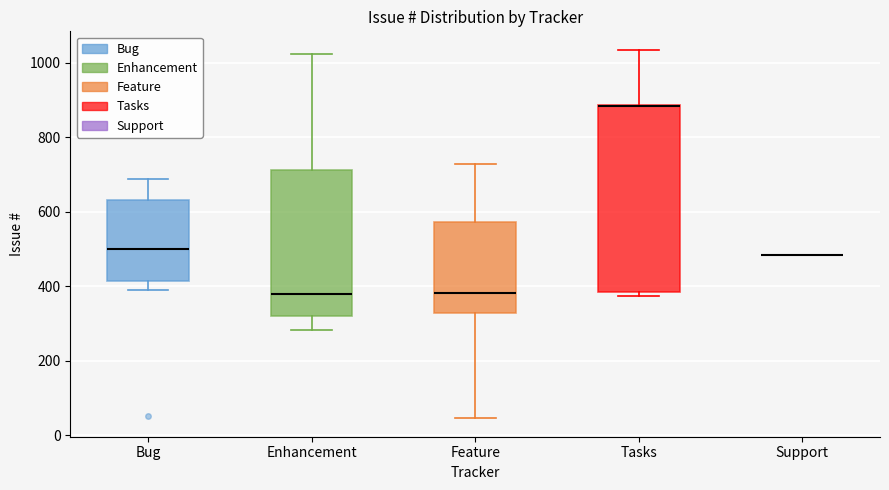

Reading left to right, transcribe this box plot: for each box, give where its median line is, the range the box spans, and where its two whiskers end, as read against the y-axis. The values are not printed on the chart, so give them approximately, as read against the axis.

Bug: median 500, box 420 to 640, whiskers 400 to 680
Enhancement: median 380, box 320 to 720, whiskers 280 to 1020
Feature: median 380, box 320 to 580, whiskers 40 to 720
Tasks: median 880 (drawn on the box's upper edge), box 380 to 880, whiskers 380 (just below the box's lower edge) to 1040
Support: box collapsed to a line at 480, whiskers 480 to 480